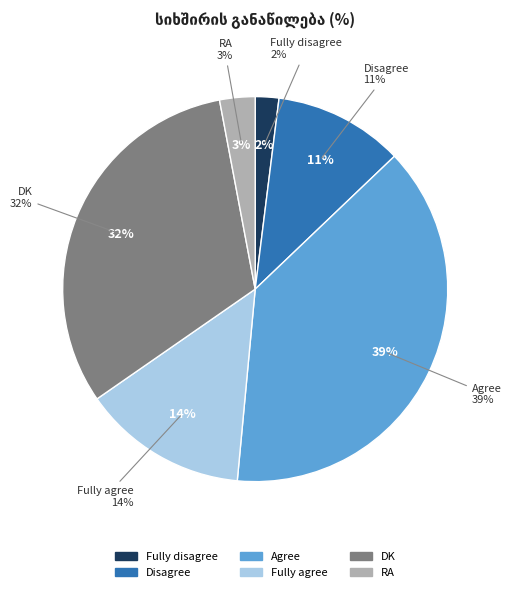

What percentage is the Fully disagree slice, to the nearest percent?

2%